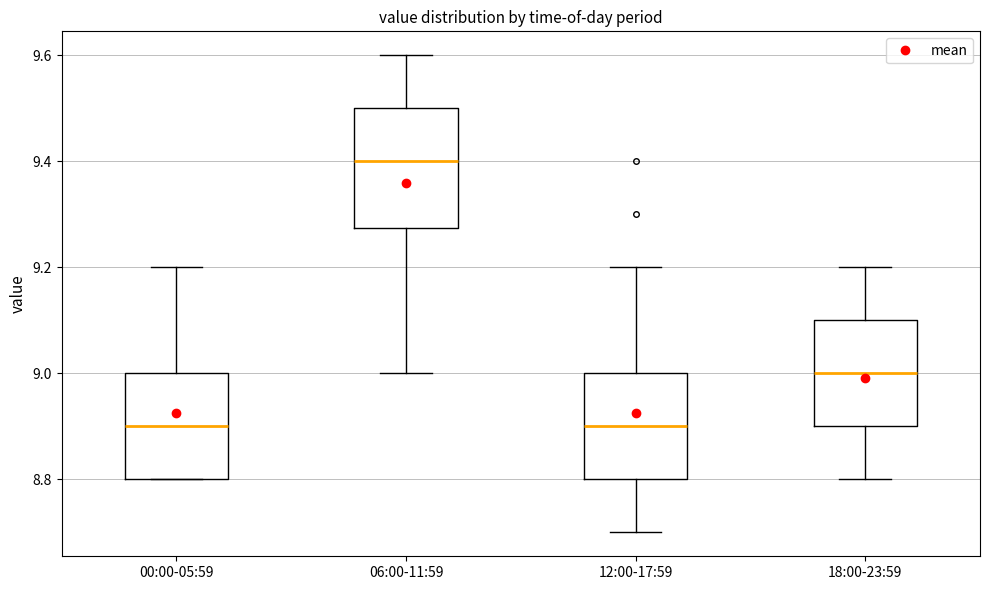

Reading left to right, transcribe this box plot: for each box, give where its median line is, the range the box spans, and where its two whiskers end, as read against the y-axis. The values are not printed on the chart, so give them approximately, as read against the axis.

00:00-05:59: median 8.90, box 8.80 to 9.00, whiskers 8.80 to 9.20
06:00-11:59: median 9.40, box 9.28 to 9.50, whiskers 9.00 to 9.60
12:00-17:59: median 8.90, box 8.80 to 9.00, whiskers 8.70 to 9.20
18:00-23:59: median 9.00, box 8.90 to 9.10, whiskers 8.80 to 9.20